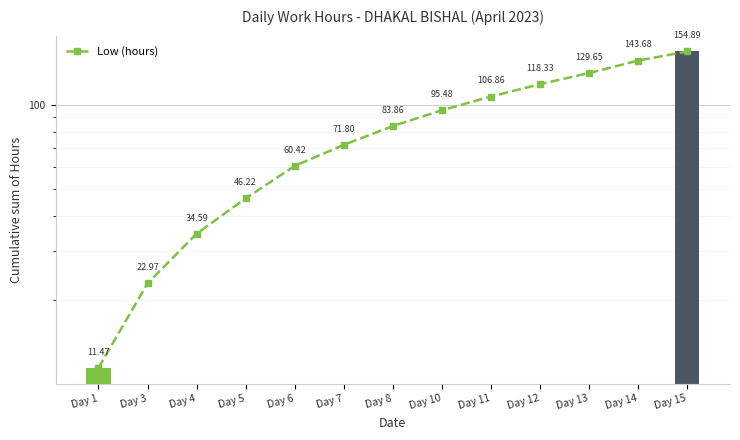

Between Day 6 and Day 5, which is larger?

Day 6